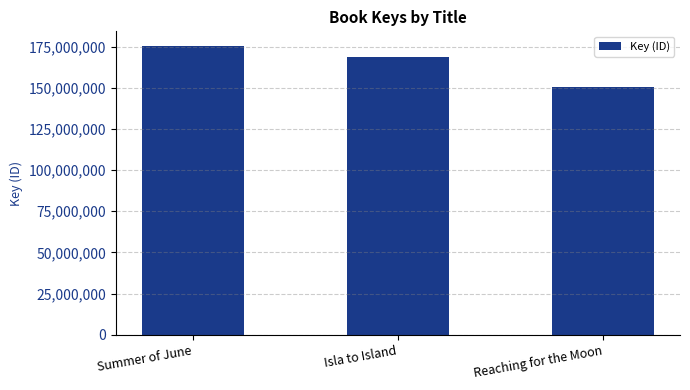

What is the average value?

164971684